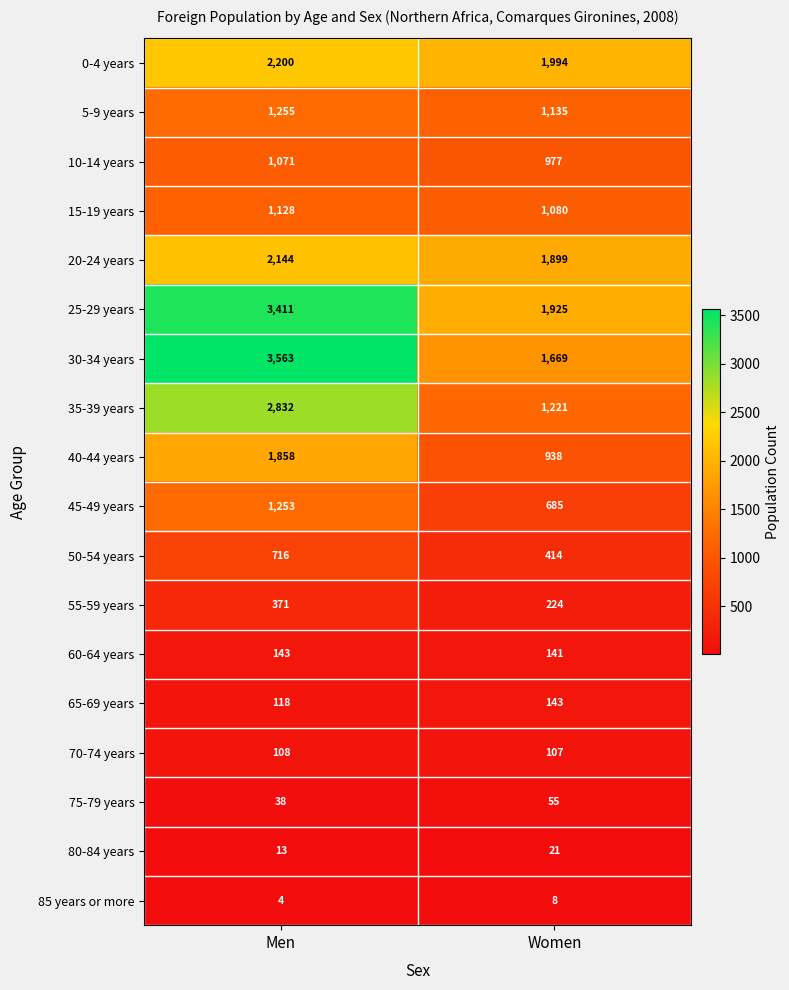

True or false: 60-64 years has a value of 80 at Women.

False